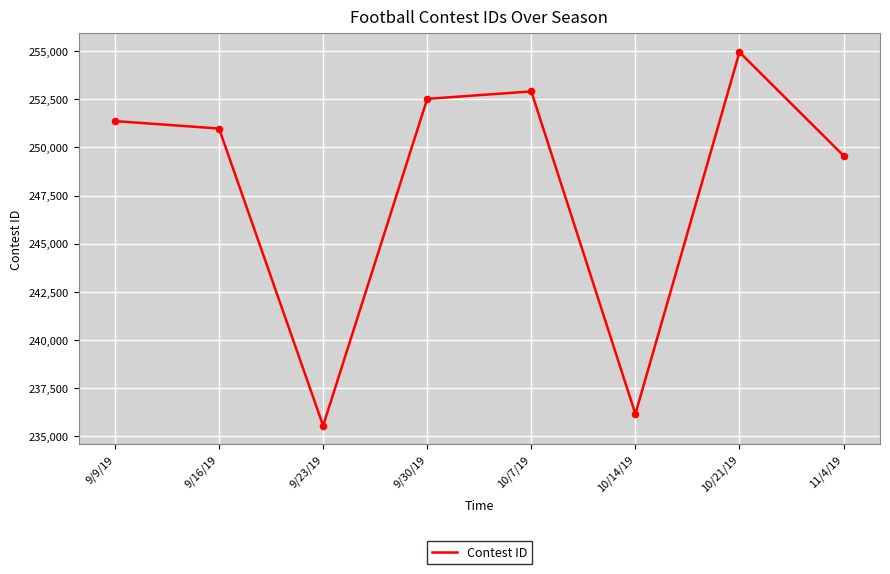

Which has a higher value, 9/16/19 or 9/30/19?

9/30/19